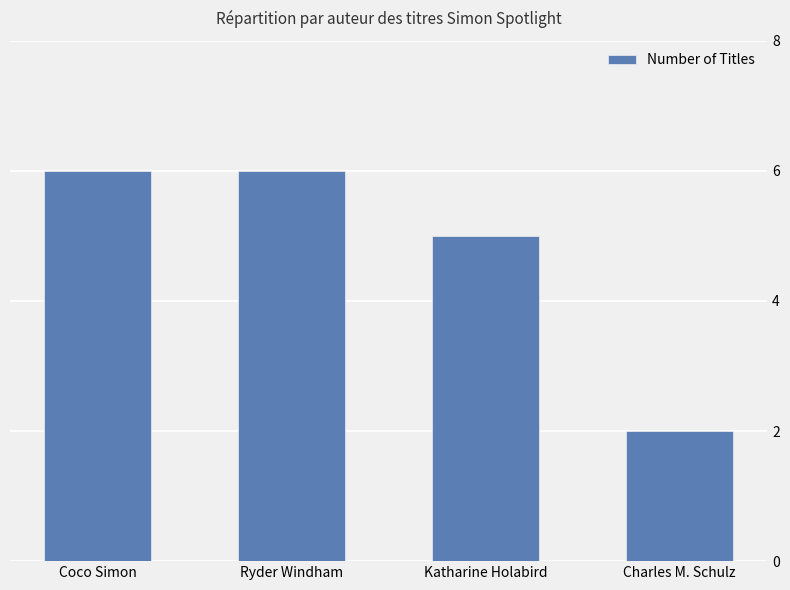

What is the label of the 1st bar from the right?

Charles M. Schulz